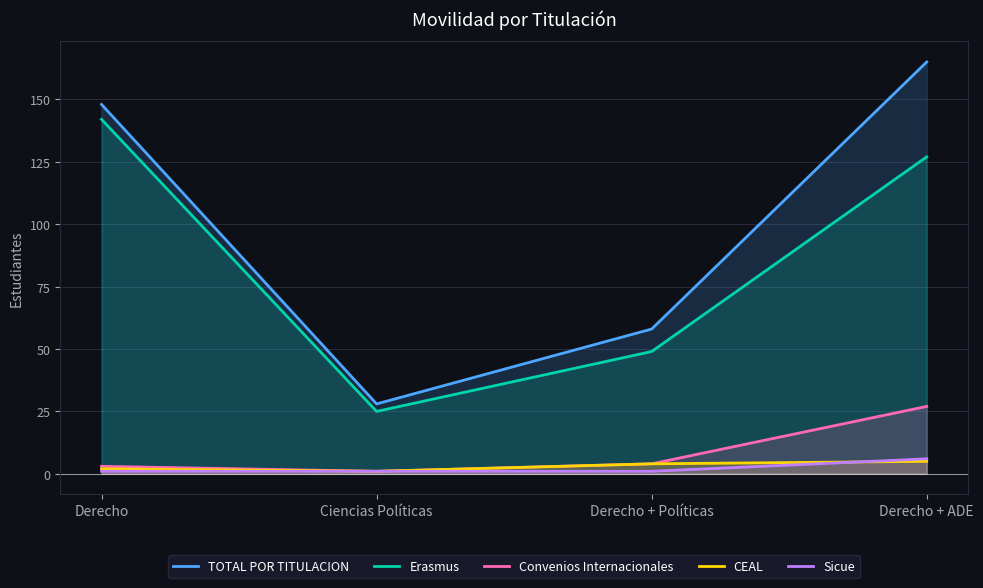

True or false: Convenios Internacionales and Sicue cross at least once.

False